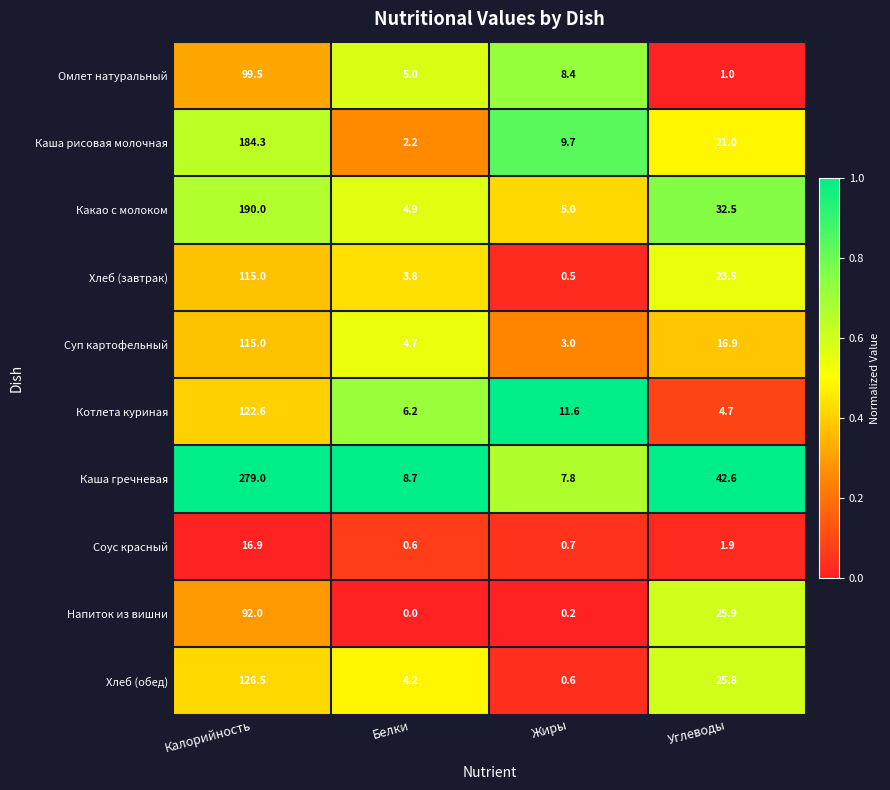

Which series changed the most between Калорийность and Белки?

Каша гречневая